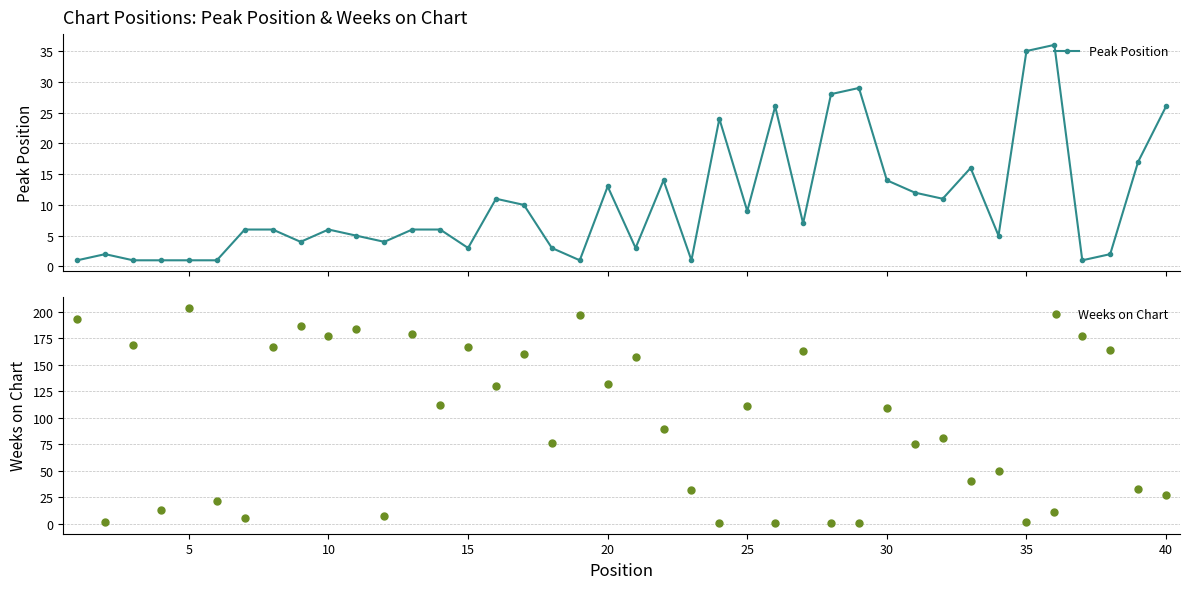

True or false: Peak Position has more than 0 points higher than both neighbors.

True